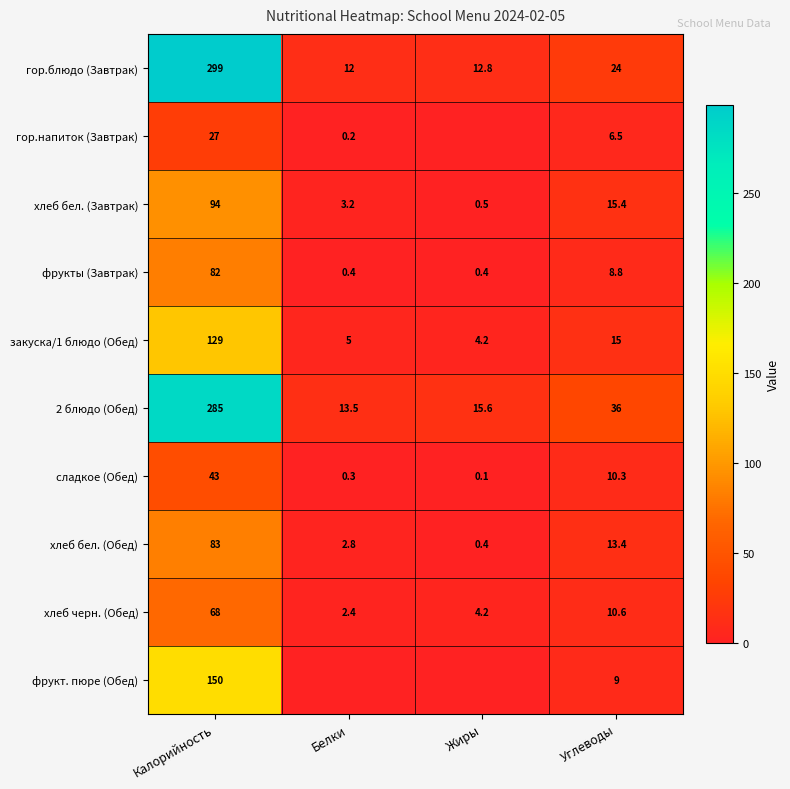

List the labels in order of 2 блюдо (Обед) value, largest first.

Калорийность, Углеводы, Жиры, Белки